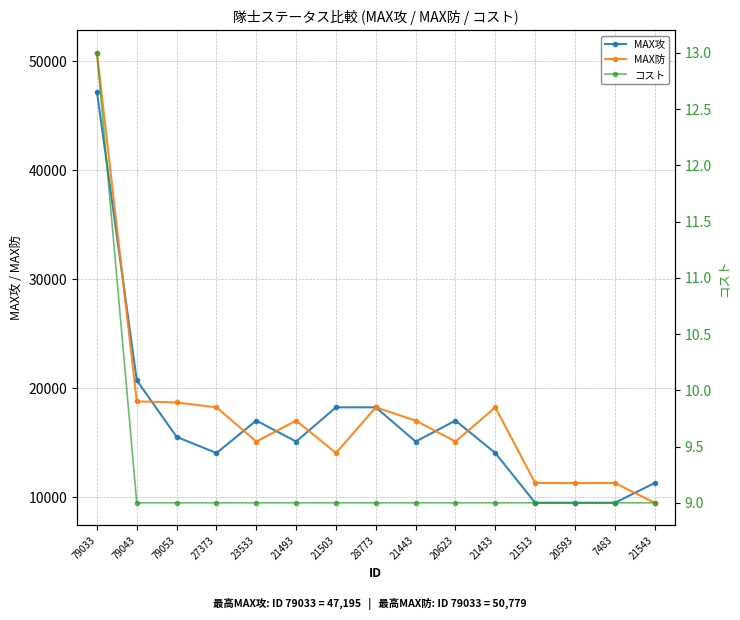

Reading left to right, list all the values displayed in this chart.

MAX攻: 79033=47195	79043=20748	79053=15559	27373=14079	23533=17053	21493=15130	21503=18270	28773=18270	21443=15130	20623=17053	21433=14079	21513=9514	20593=9514	7483=9514	21543=11329
MAX防: 79033=50779	79043=18818	79053=18712	27373=18270	23533=15130	21493=17053	21503=14079	28773=18270	21443=17053	20623=15130	21433=18270	21513=11329	20593=11329	7483=11329	21543=9514
コスト: 79033=13	79043=9	79053=9	27373=9	23533=9	21493=9	21503=9	28773=9	21443=9	20623=9	21433=9	21513=9	20593=9	7483=9	21543=9